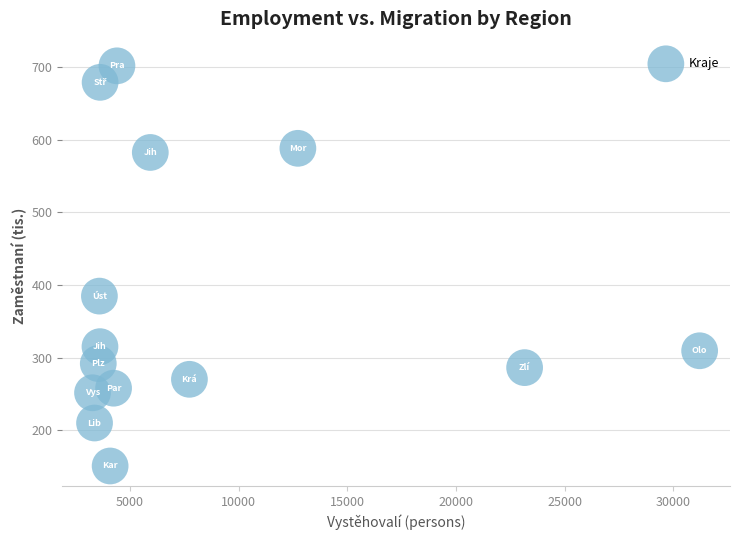

What Y value in the scatter plot is closest to 426?

384.9